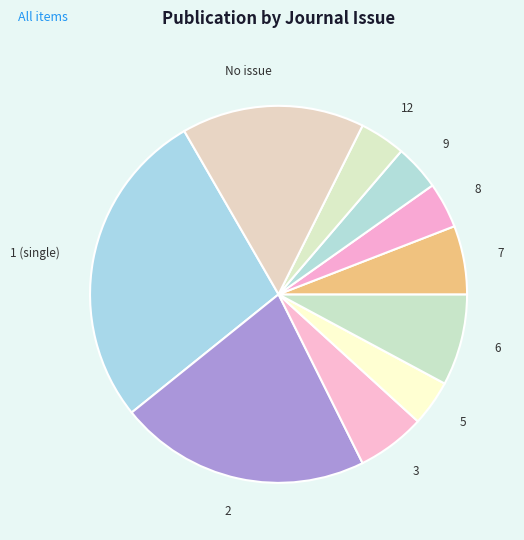

Between 3 and 6, which is larger?

6